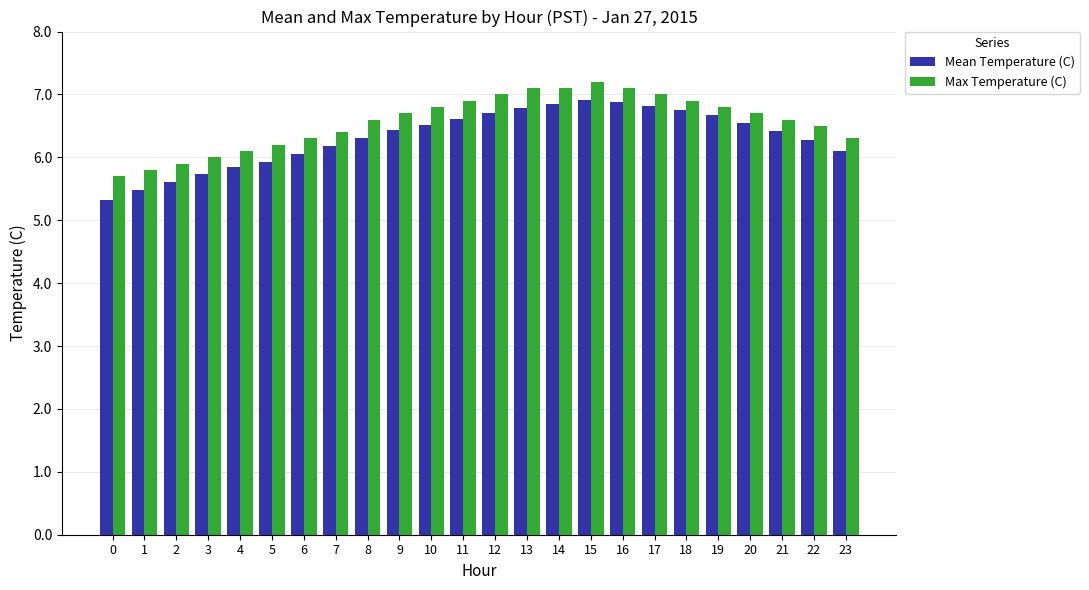

Read the Max Temperature (C) value at 1.

5.8